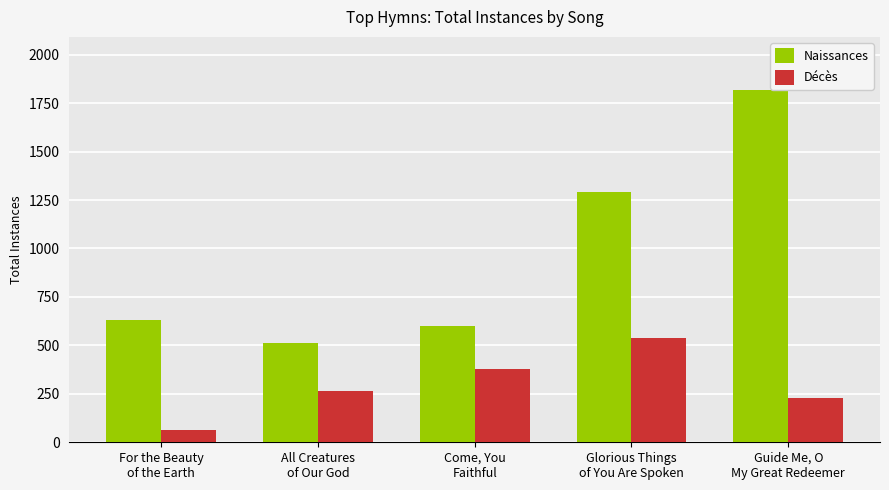

How many data points does each series have?

5